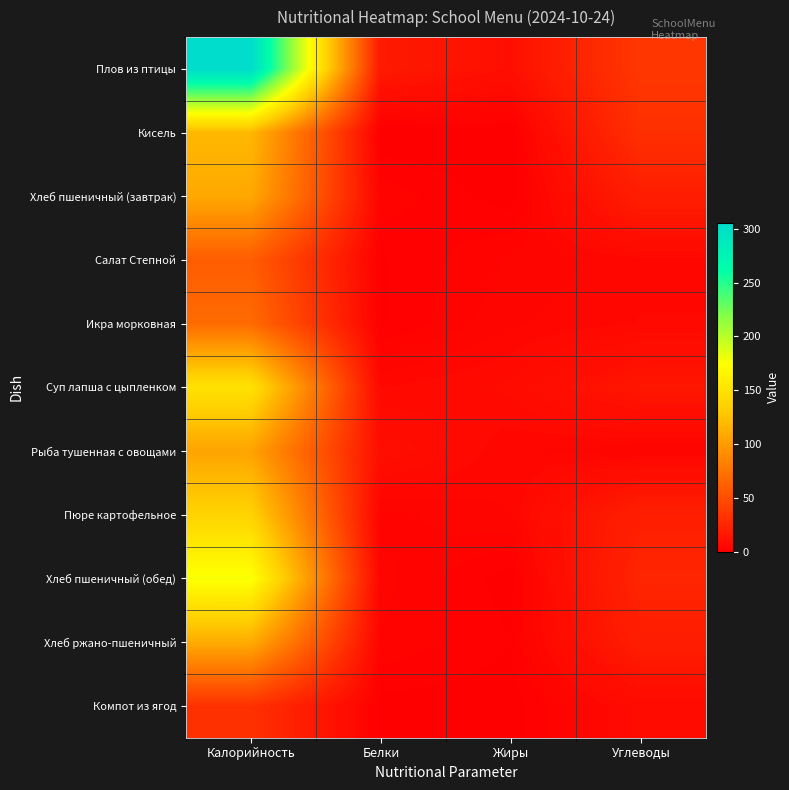

Reading left to right, extract all data points from this chart.

Плов из птицы: Калорийность=305.3	Белки=16.9	Жиры=10.5	Углеводы=35.7
Кисель: Калорийность=118.6	Белки=0.0	Жиры=0.0	Углеводы=31.0
Хлеб пшеничный (завтрак): Калорийность=108.5	Белки=3.2	Жиры=0.4	Углеводы=19.5
Салат Степной: Калорийность=60.0	Белки=1.1	Жиры=3.7	Углеводы=5.5
Икра морковная: Калорийность=69.2	Белки=1.0	Жиры=4.6	Углеводы=6.0
Суп лапша с цыпленком: Калорийность=149.9	Белки=5.9	Жиры=7.5	Углеводы=14.8
Рыба тушенная с овощами: Калорийность=105.0	Белки=9.8	Жиры=5.0	Углеводы=3.8
Пюре картофельное: Калорийность=137.2	Белки=3.1	Жиры=4.8	Углеводы=20.4
Хлеб пшеничный (обед): Калорийность=177.0	Белки=4.0	Жиры=0.5	Углеводы=24.4
Хлеб ржано-пшеничный: Калорийность=110.4	Белки=3.4	Жиры=1.3	Углеводы=19.5
Компот из ягод: Калорийность=32.0	Белки=0.7	Жиры=0.3	Углеводы=7.7